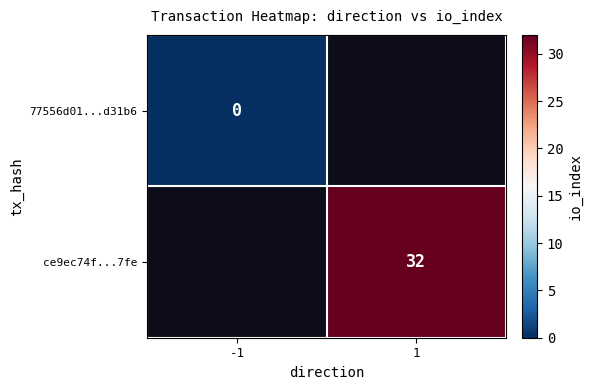

Is it true that ce9ec74f...7fe equals 44 at 1?

False